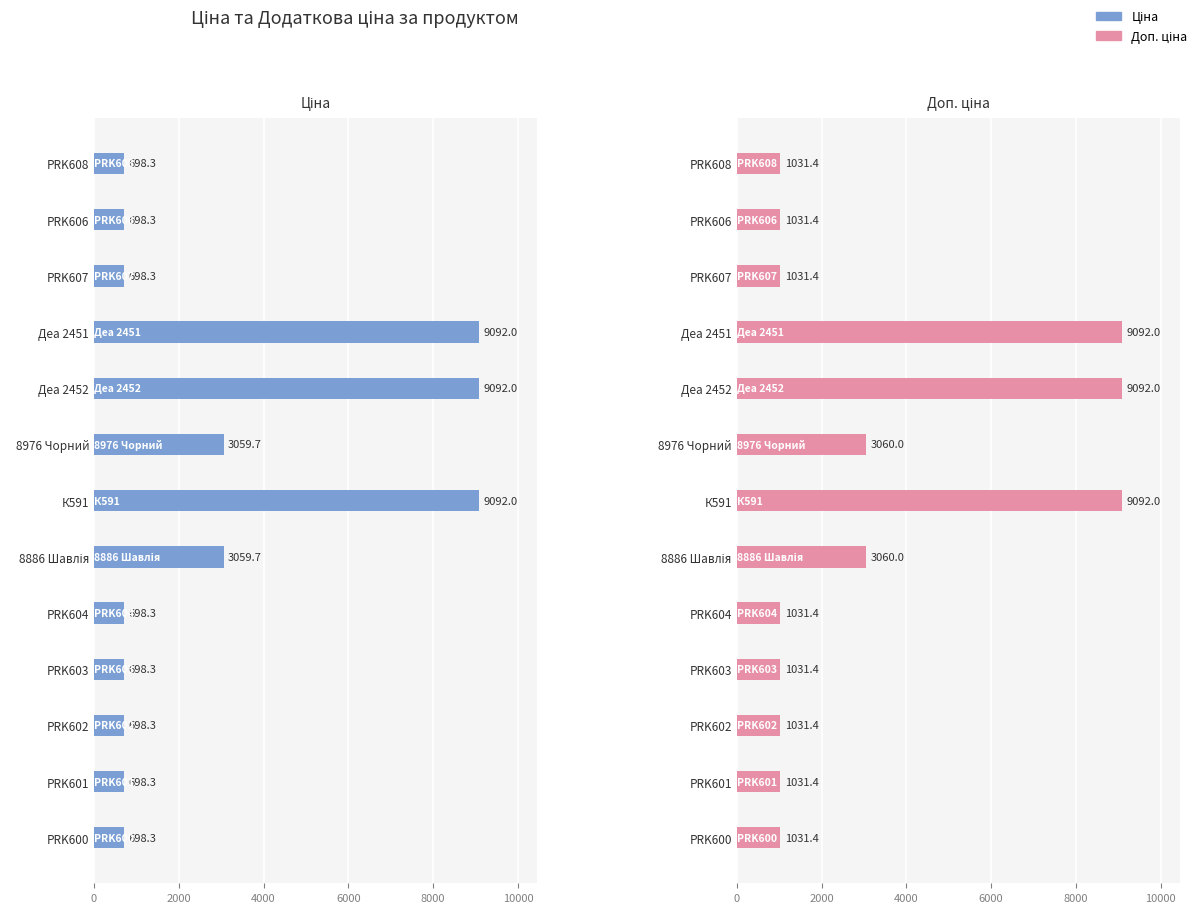

What is the average value of the Ціна series?

2998.6